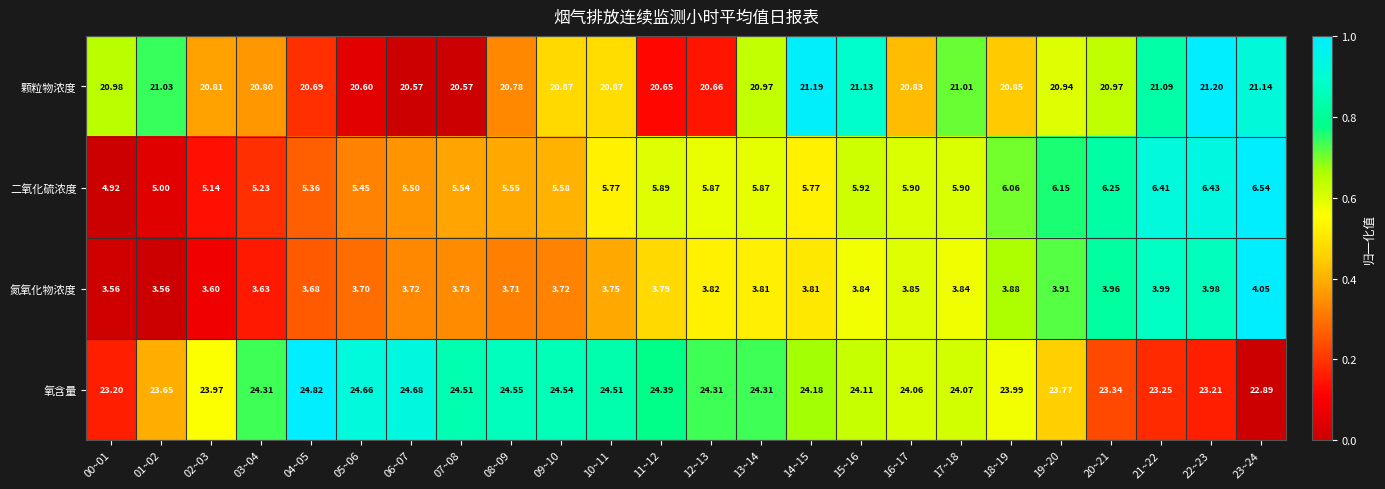

Rank the series by their maximum value, from highest to lowest.

氧含量, 颗粒物浓度, 二氧化硫浓度, 氮氧化物浓度